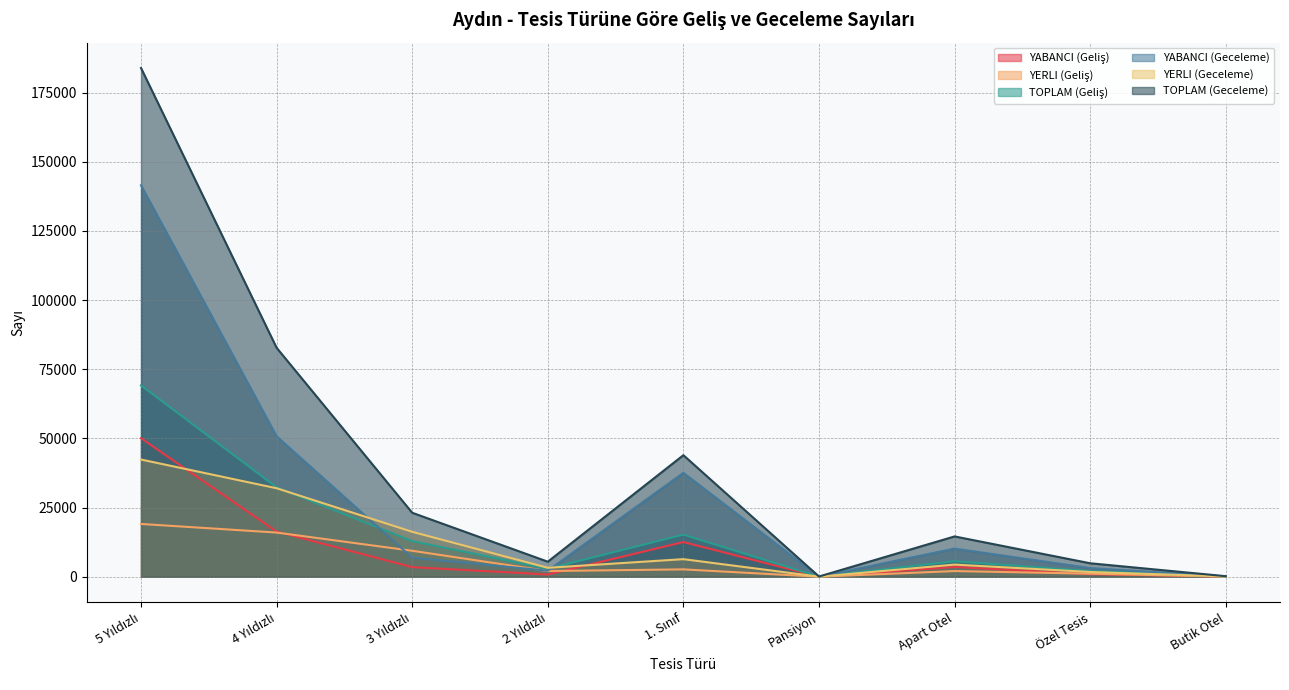

What is the difference between the maximum and minimum values in the YERLI (Geliş) series?

19067